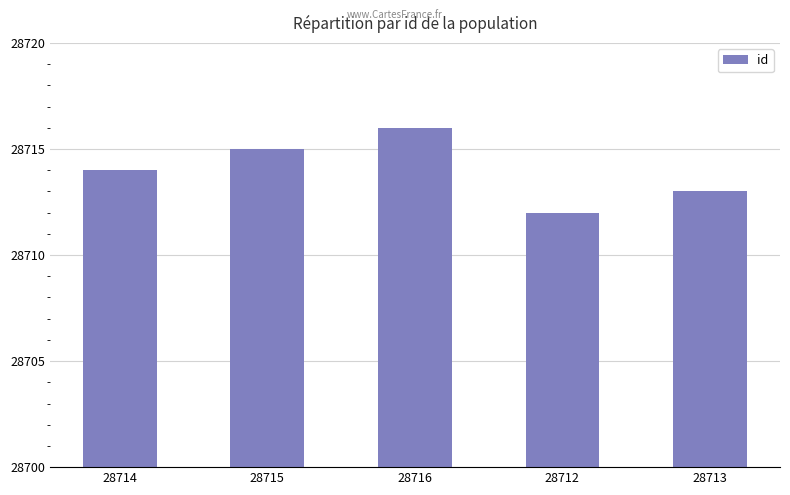

Reading left to right, list all the values displayed in this chart.

28714	28715	28716	28712	28713